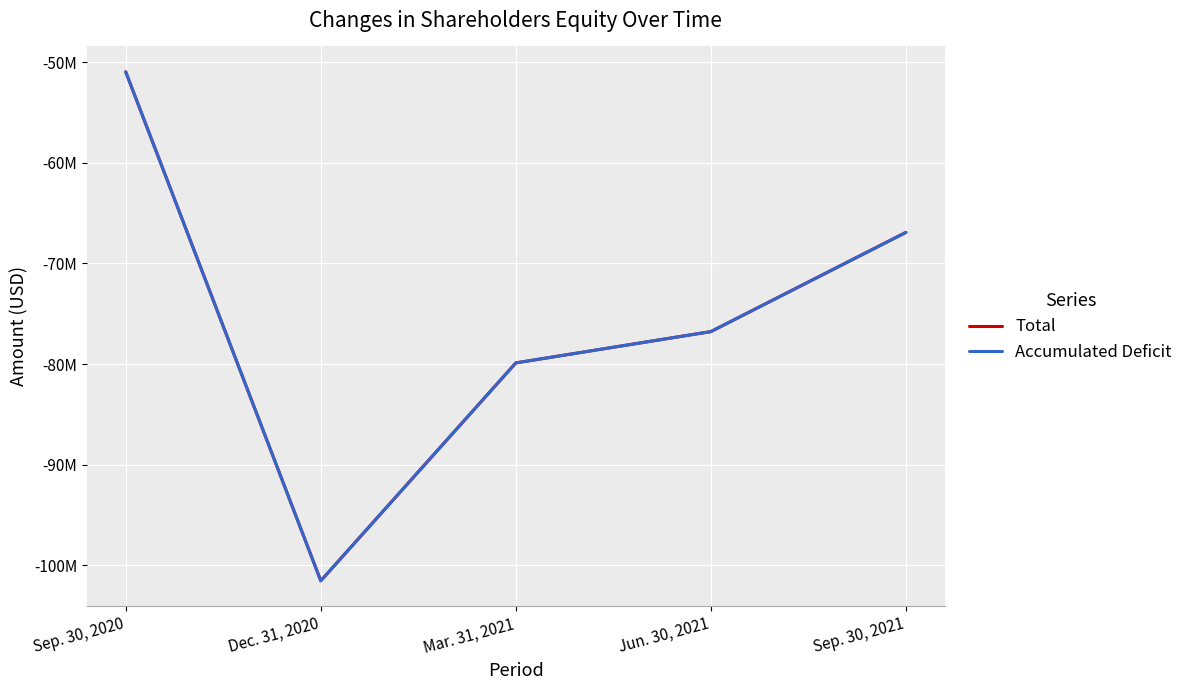

Does the chart have visible grid lines?

Yes